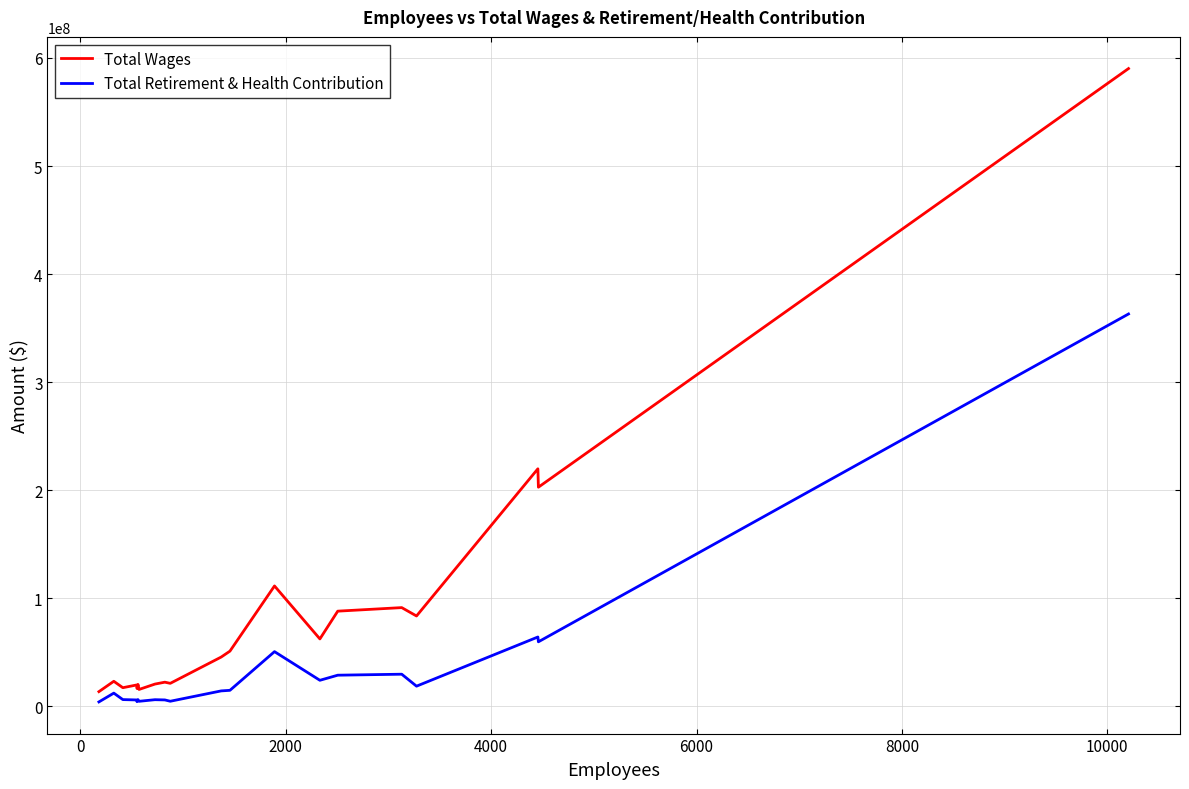

Rank the series by their average value, from highest to lowest.

Total Wages, Total Retirement & Health Contribution